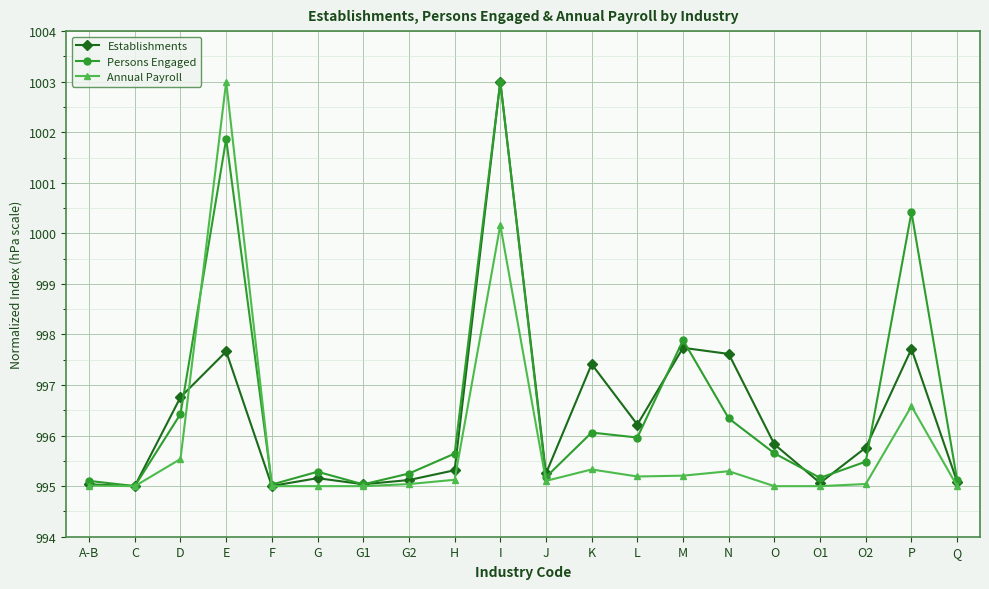

True or false: Establishments has more than 1 interior local peaks.

True